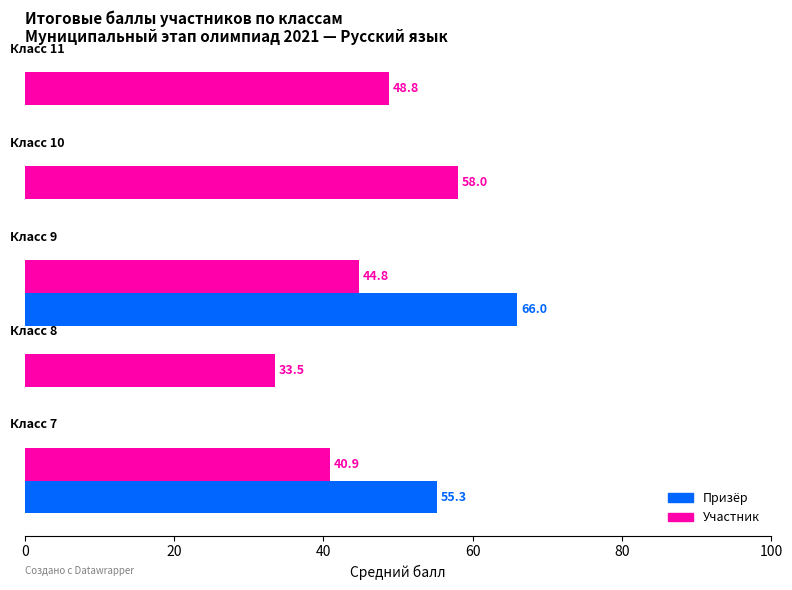

Which series has the largest total across all categories?

Участник